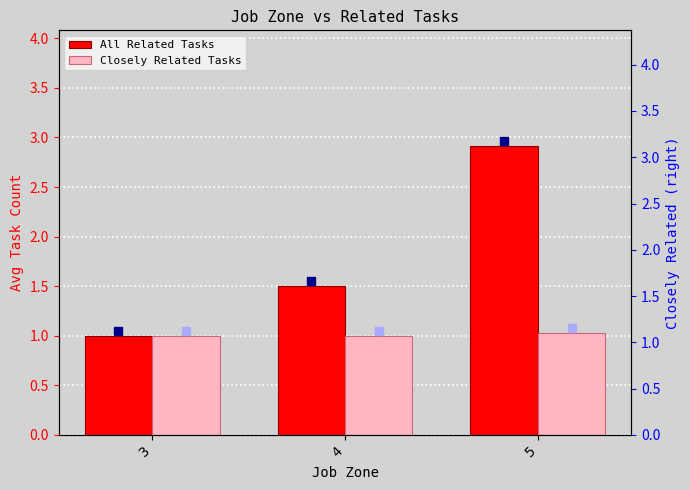

Which series changed the most between 3 and 5?

All Related Tasks